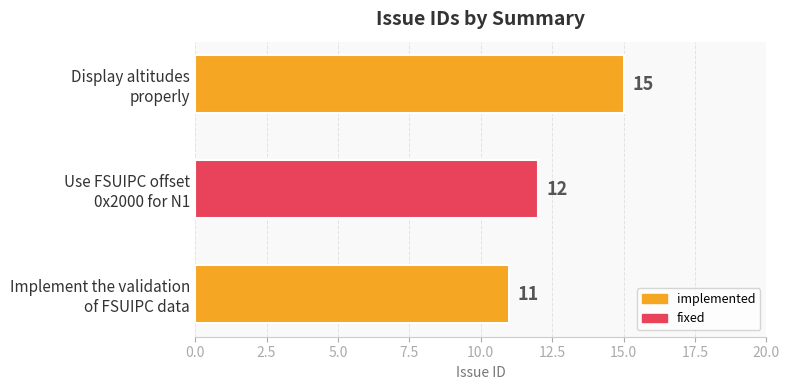

What is the smallest value displayed?

11